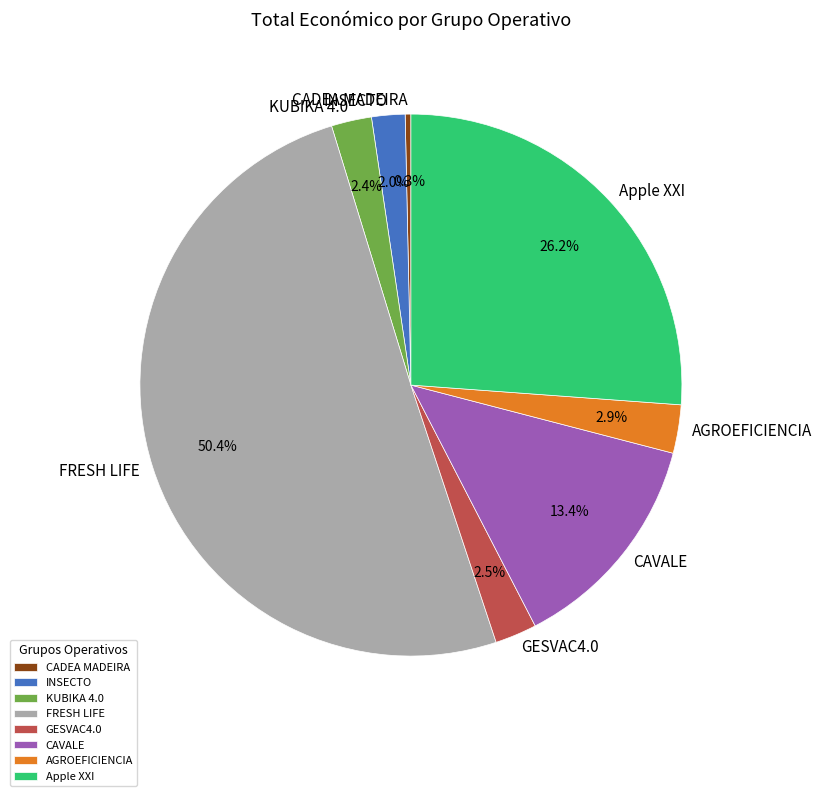

How many segments does this pie chart have?

8